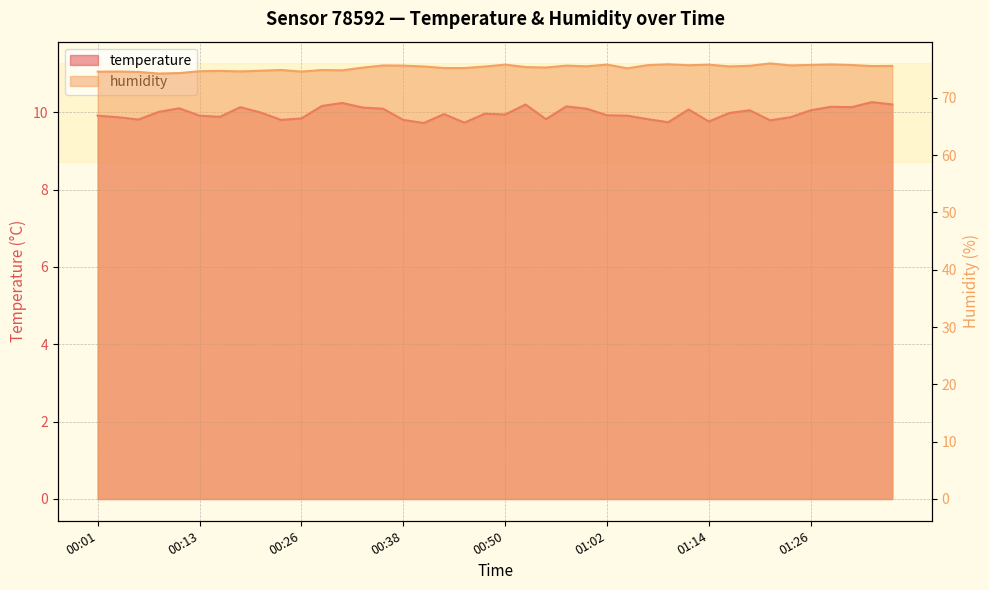

Where does the humidity series first go above 75?

00:33